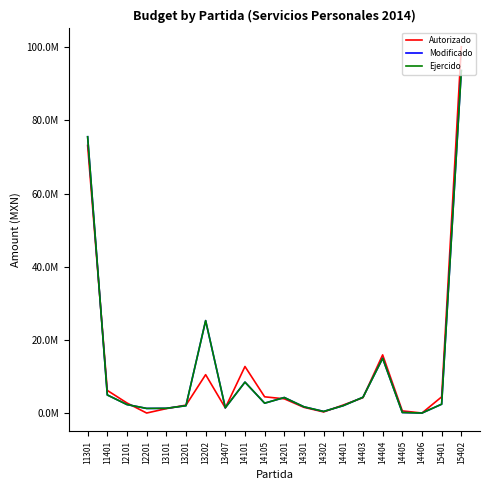

Is this an area chart (filled region under the line)?

No